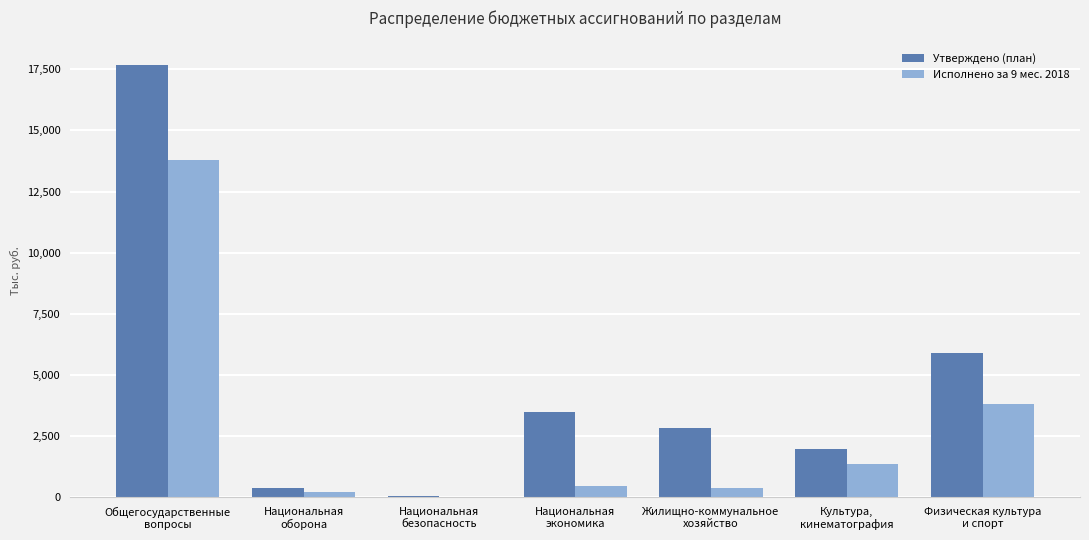

Which series has the largest total across all categories?

Утверждено (план)